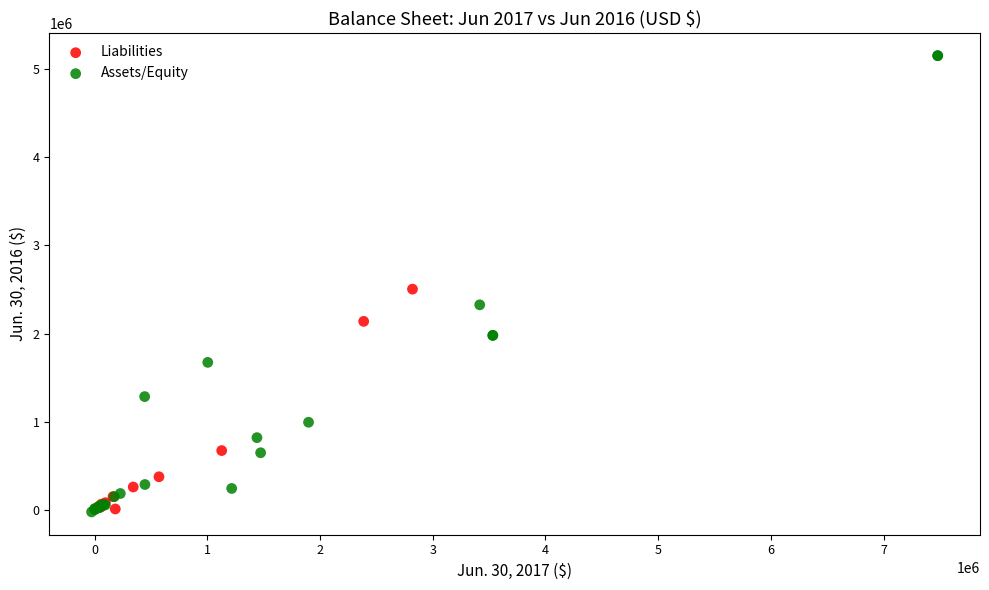

Which series contains the highest Y value?

Assets/Equity